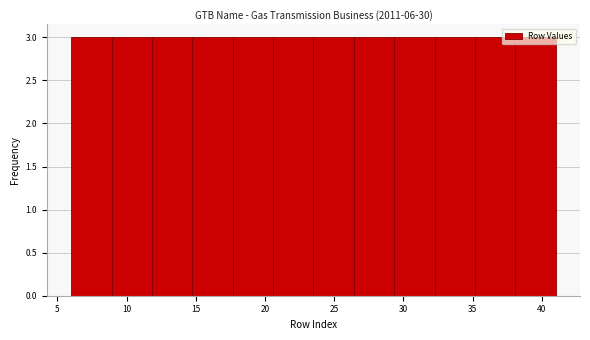

How tall is the bar that spans 12.0 to 15.0 on the x-axis? Neither the bar edges nor the heights are printed on the chart, so give them approximately, as read against the axes.

3